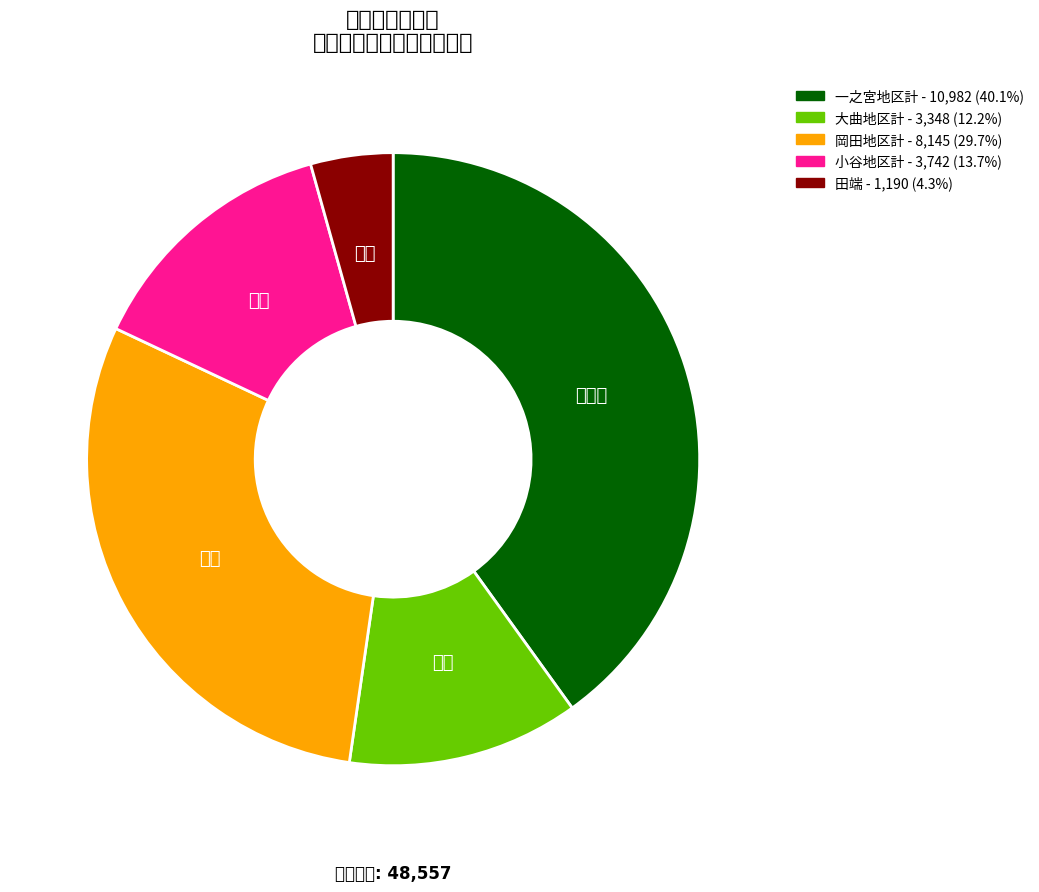

Which has a higher value, 田端 or 小谷地区計?

小谷地区計